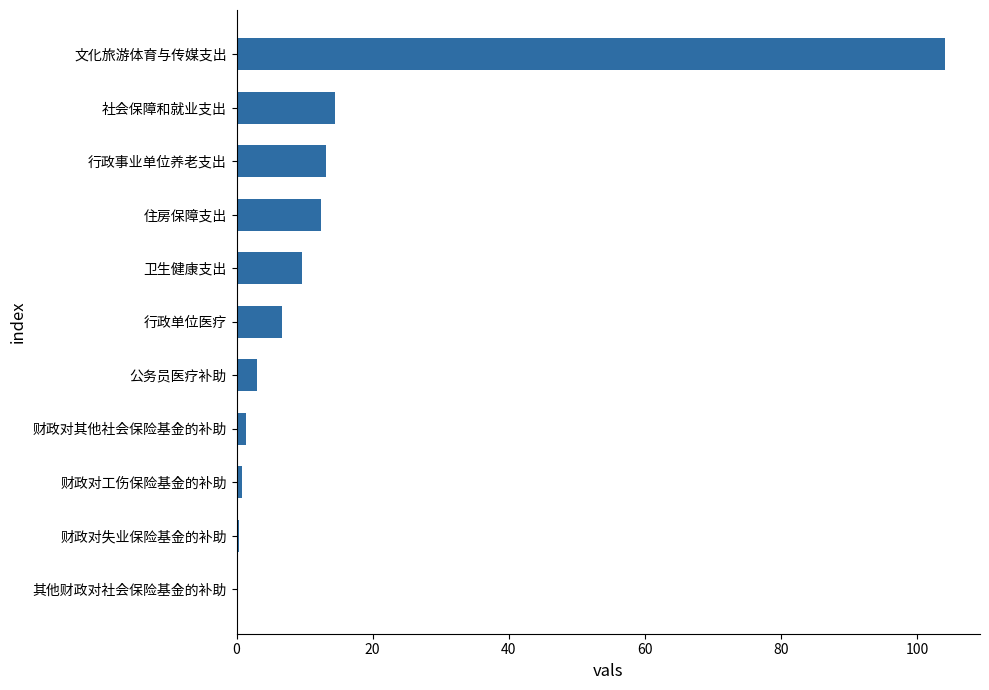

Between 社会保障和就业支出 and 公务员医疗补助, which is larger?

社会保障和就业支出